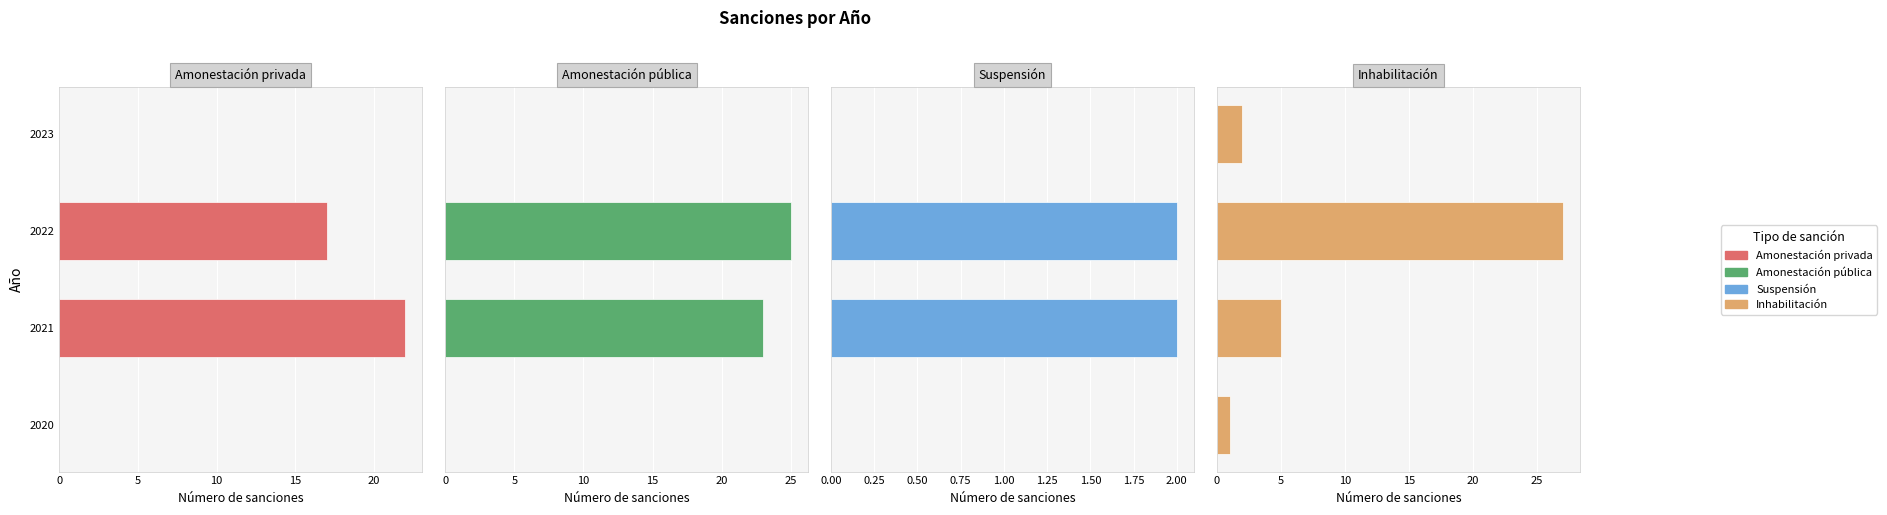

Is it true that Amonestación privada equals 0 at 2023?

True